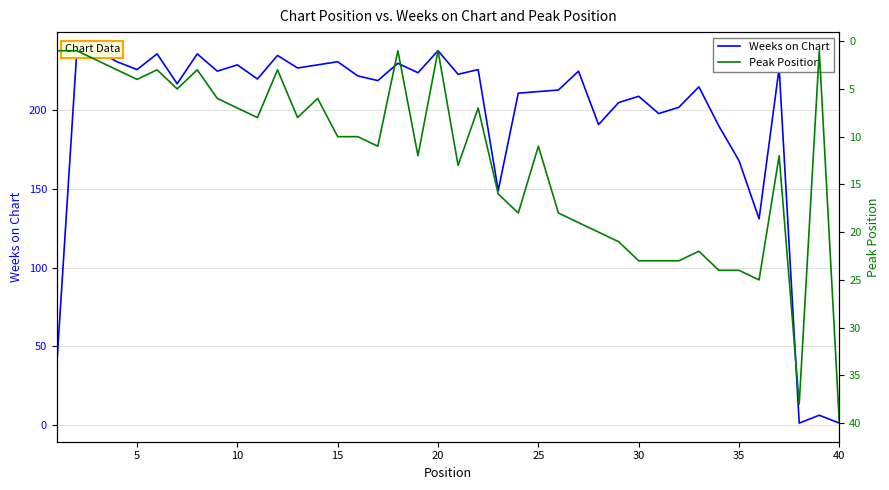

What is the value of the Weeks on Chart point at the 13th from the left?

227